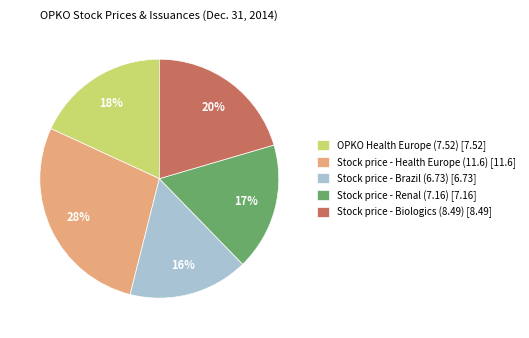

Is the sum of OPKO Health Europe (7.52) [7.52] and Stock price - Brazil (6.73) [6.73] greater than half?

No